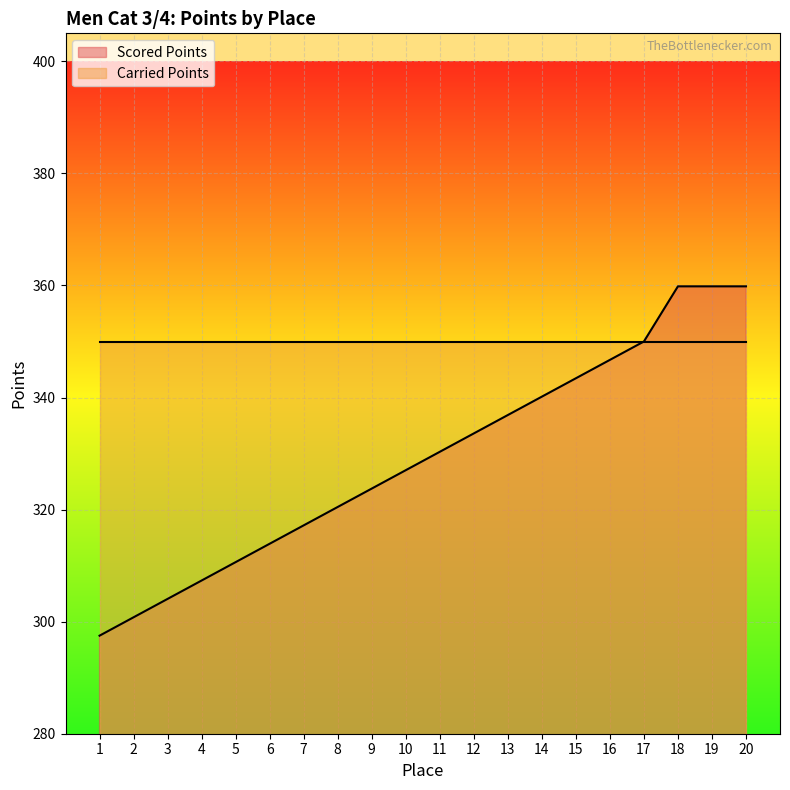

Reading left to right, list all the values displayed in this chart.

297.5	300.8	304.1	307.3	310.6	313.9	317.2	320.5	323.8	327.0	330.3	333.6	336.9	340.2	343.4	346.7	350.0	359.8	359.8	359.8